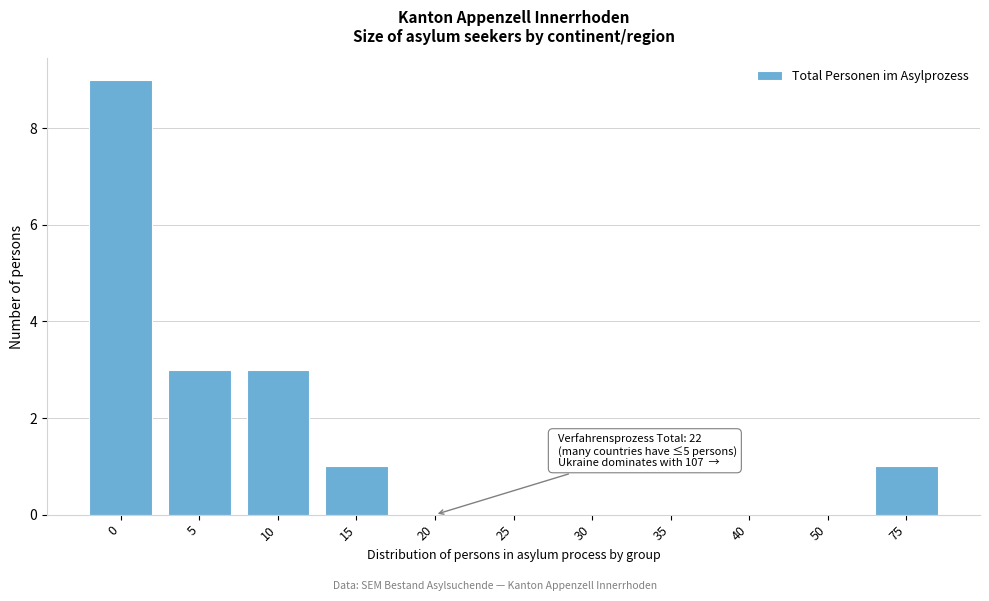

Reading left to right, what are all the values shown in this chart?

0=9	5=3	10=3	15=1	20=0	25=0	30=0	35=0	40=0	50=0	75=1